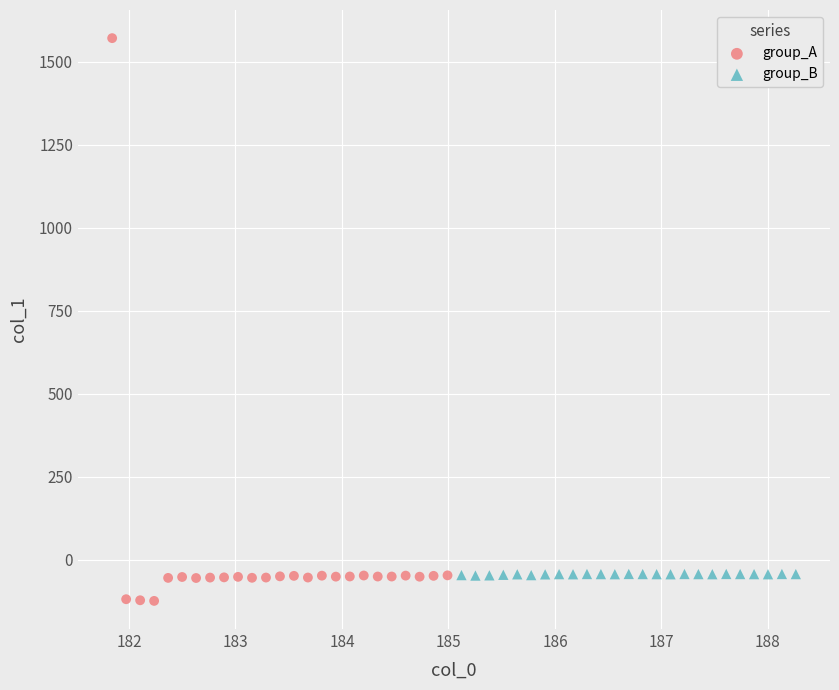

Which series contains the highest Y value?

group_A